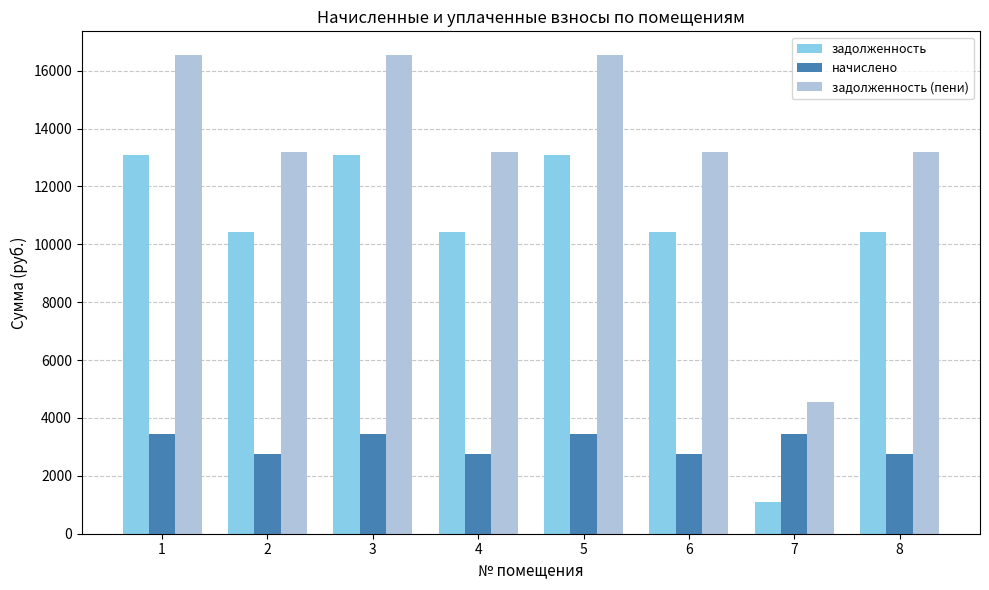

Reading left to right, list all the values displayed in this chart.

задолженность: 1=13071.1	2=10426.1	3=13071.1	4=10426.1	5=13071.1	6=10426.1	7=1099.4	8=10426.1
начислено: 1=3463.2	2=2762.4	3=3463.2	4=2762.4	5=3463.2	6=2762.4	7=3463.2	8=2762.4
задолженность (пени): 1=16534.3	2=13188.5	3=16534.3	4=13188.5	5=16534.3	6=13188.5	7=4562.6	8=13188.5